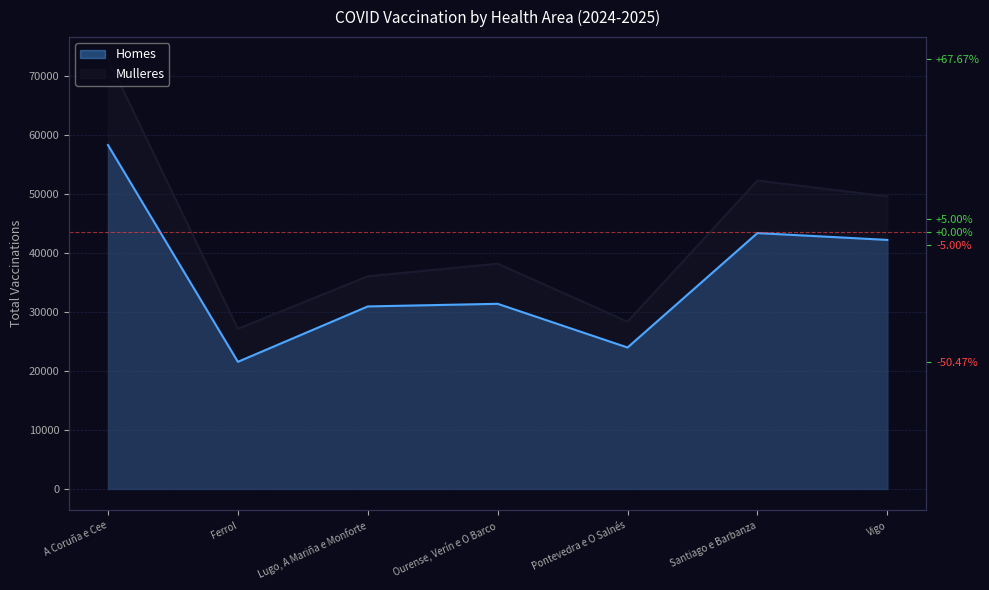

List the labels in order of Homes value, smallest first.

Ferrol, Pontevedra e O Salnés, Lugo, A Mariña e Monforte, Ourense, Verín e O Barco, Vigo, Santiago e Barbanza, A Coruña e Cee